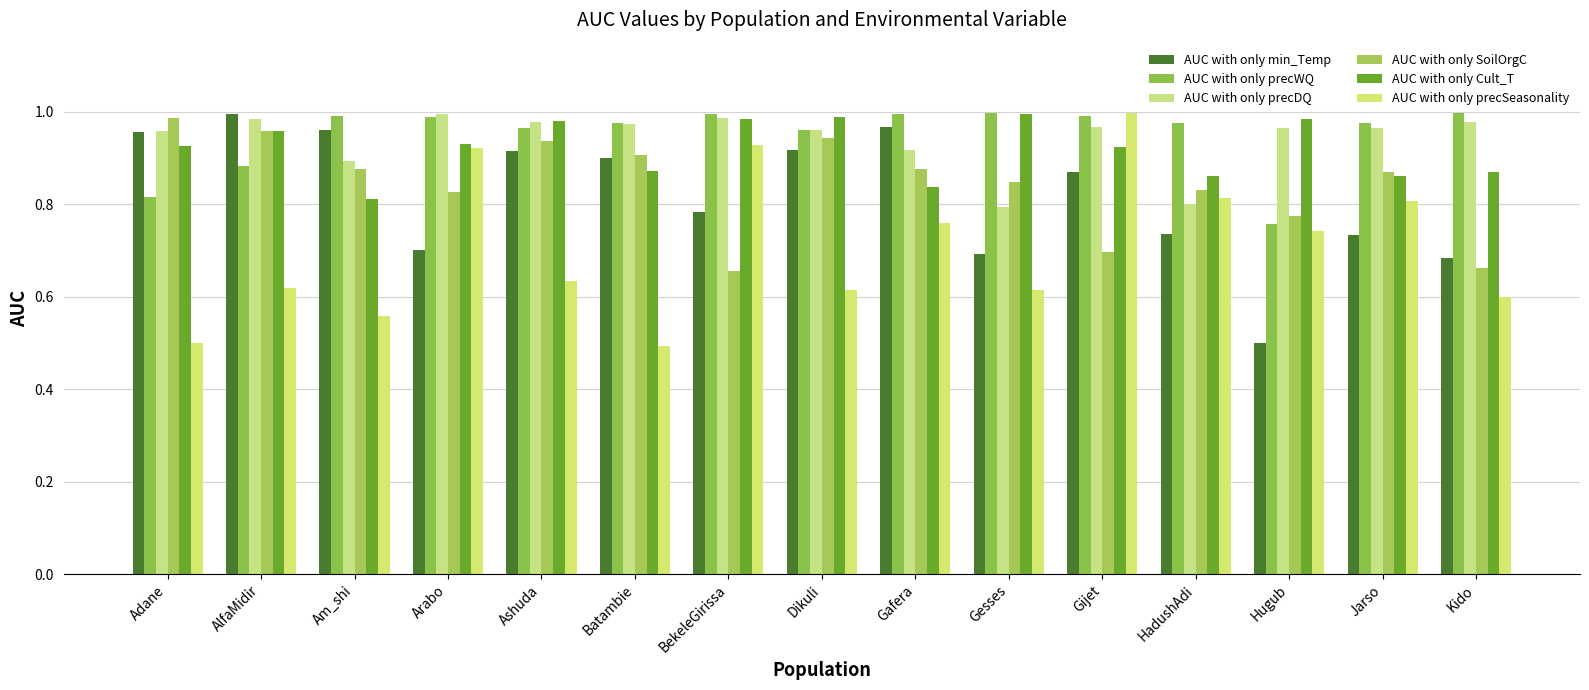

Reading right to left, transcribe all the data shown in this chart.

AUC with only min_Temp: 0.7	0.7	0.5	0.7	0.9	0.7	1.0	0.9	0.8	0.9	0.9	0.7	1.0	1.0	1.0
AUC with only precWQ: 1.0	1.0	0.8	1.0	1.0	1.0	1.0	1.0	1.0	1.0	1.0	1.0	1.0	0.9	0.8
AUC with only precDQ: 1.0	1.0	1.0	0.8	1.0	0.8	0.9	1.0	1.0	1.0	1.0	1.0	0.9	1.0	1.0
AUC with only SoilOrgC: 0.7	0.9	0.8	0.8	0.7	0.8	0.9	0.9	0.7	0.9	0.9	0.8	0.9	1.0	1.0
AUC with only Cult_T: 0.9	0.9	1.0	0.9	0.9	1.0	0.8	1.0	1.0	0.9	1.0	0.9	0.8	1.0	0.9
AUC with only precSeasonality: 0.6	0.8	0.7	0.8	1.0	0.6	0.8	0.6	0.9	0.5	0.6	0.9	0.6	0.6	0.5